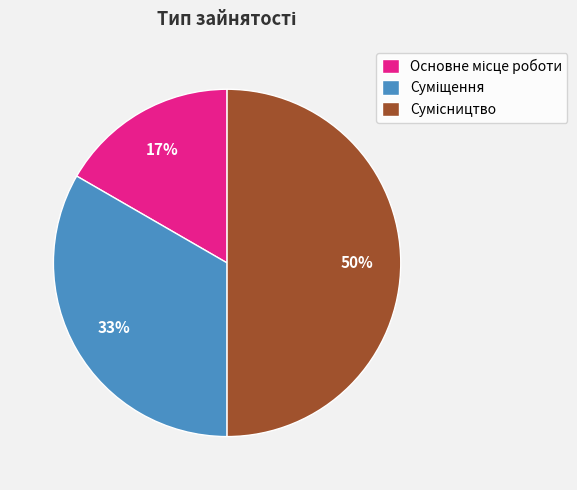

Count the number of slices in the pie.

3